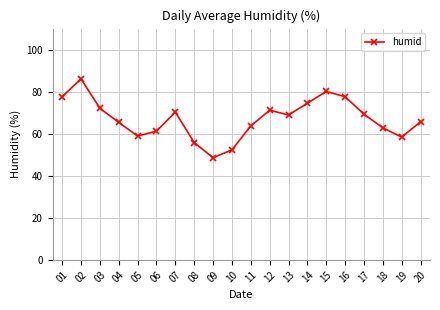

At which category does the data reach its first local valley?

05